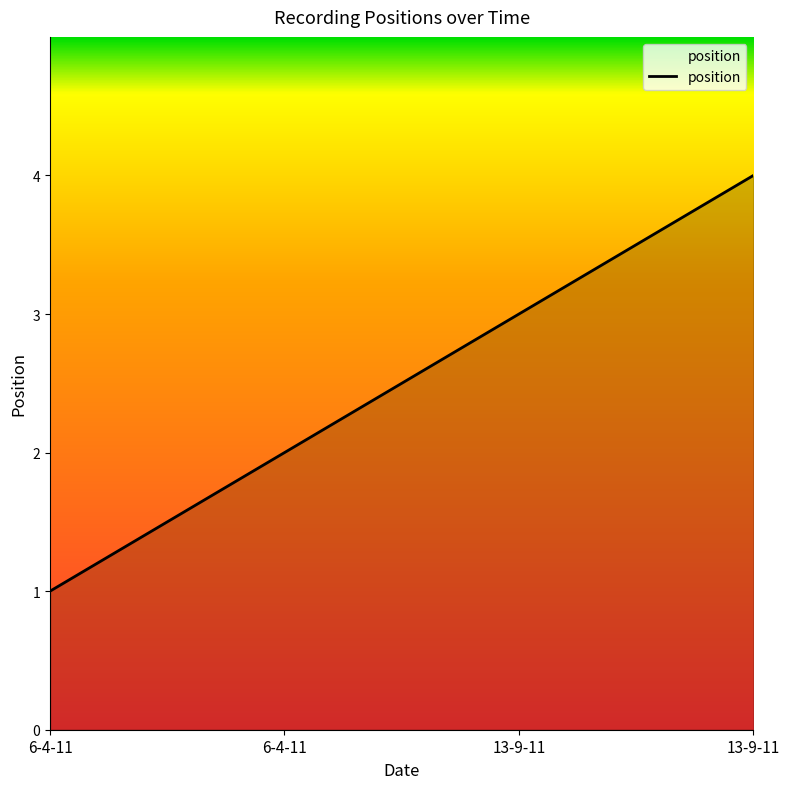

List the labels in order of value, largest first.

13-9-11, 13-9-11, 6-4-11, 6-4-11